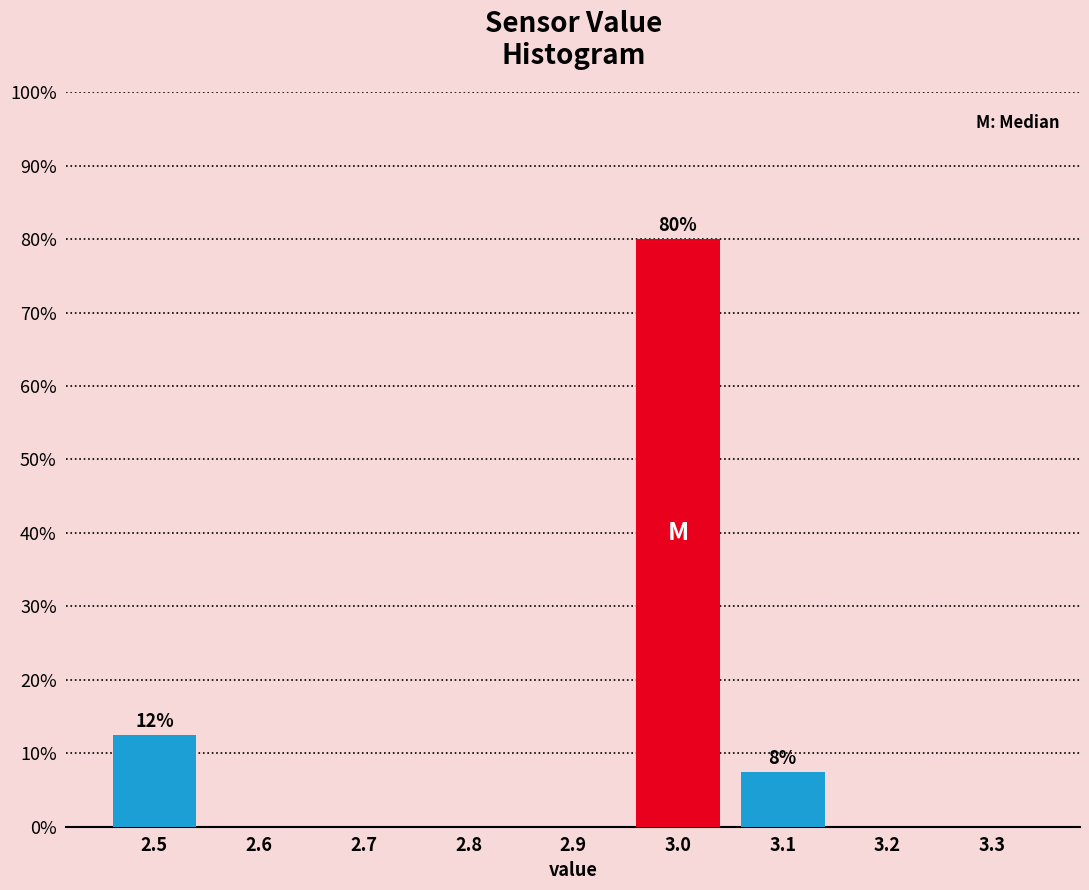

Reading left to right, what are all the values shown in this chart?

2.5=12.5	2.6=0.0	2.7=0.0	2.8=0.0	2.9=0.0	3.0=80.0	3.1=7.5	3.2=0.0	3.3=0.0